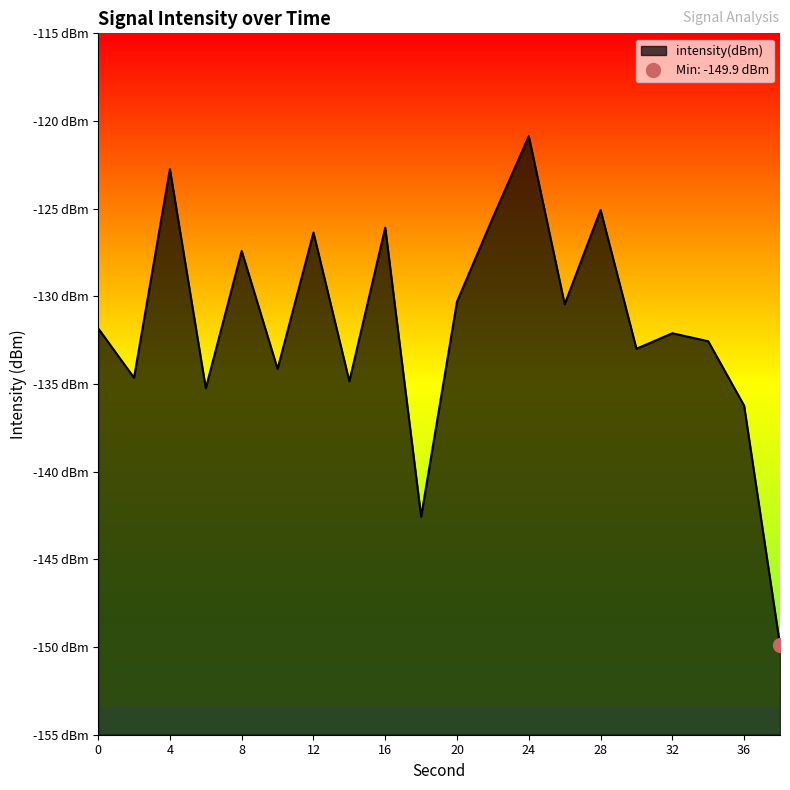

Reading left to right, transcribe all the data shown in this chart.

0=-131.8	2=-134.6	4=-122.8	6=-135.2	8=-127.4	10=-134.1	12=-126.4	14=-134.8	16=-126.1	18=-142.6	20=-130.3	22=-125.5	24=-120.9	26=-130.5	28=-125.1	30=-133.0	32=-132.1	34=-132.6	36=-136.2	38=-149.9